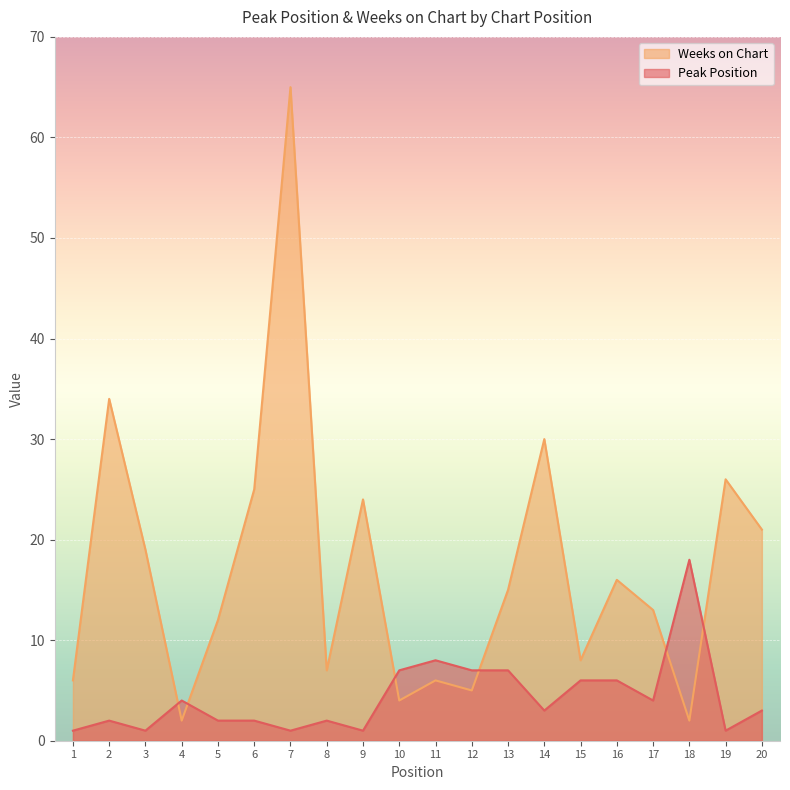

Is it true that Peak Position equals 1 at 1?

True